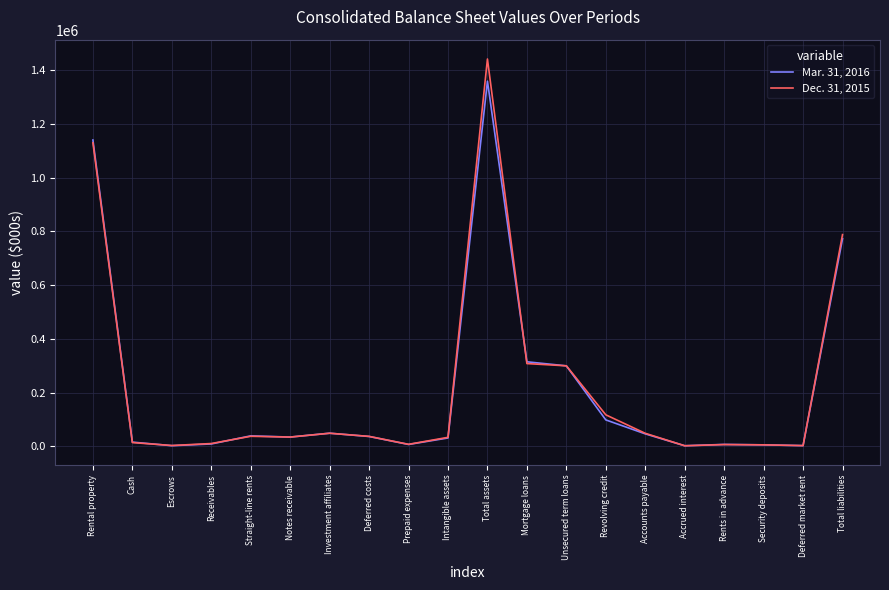

List the series in order of their peak value, lowest first.

Mar. 31, 2016, Dec. 31, 2015